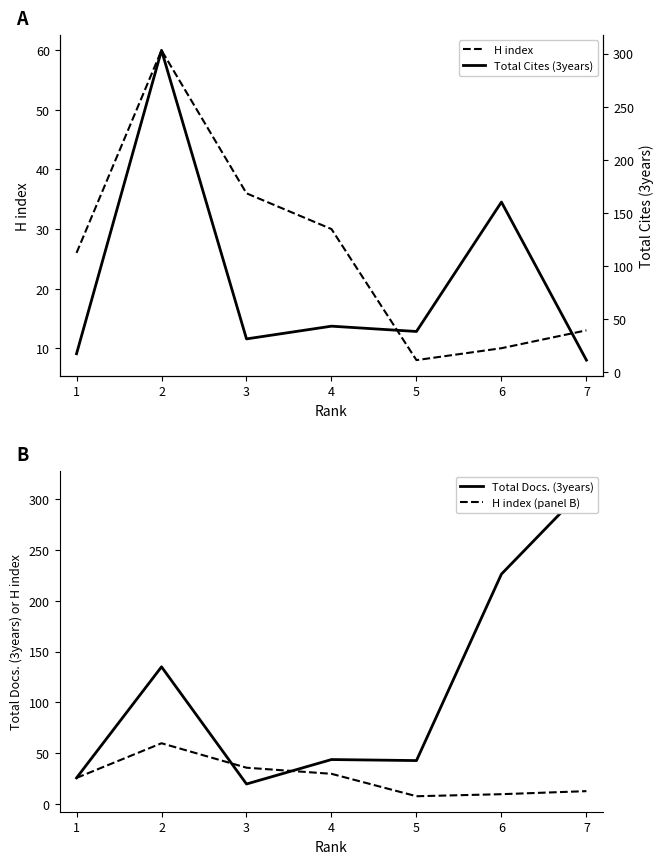

How many intersections are there between Total Cites (3years) and Total Docs. (3years)?

2